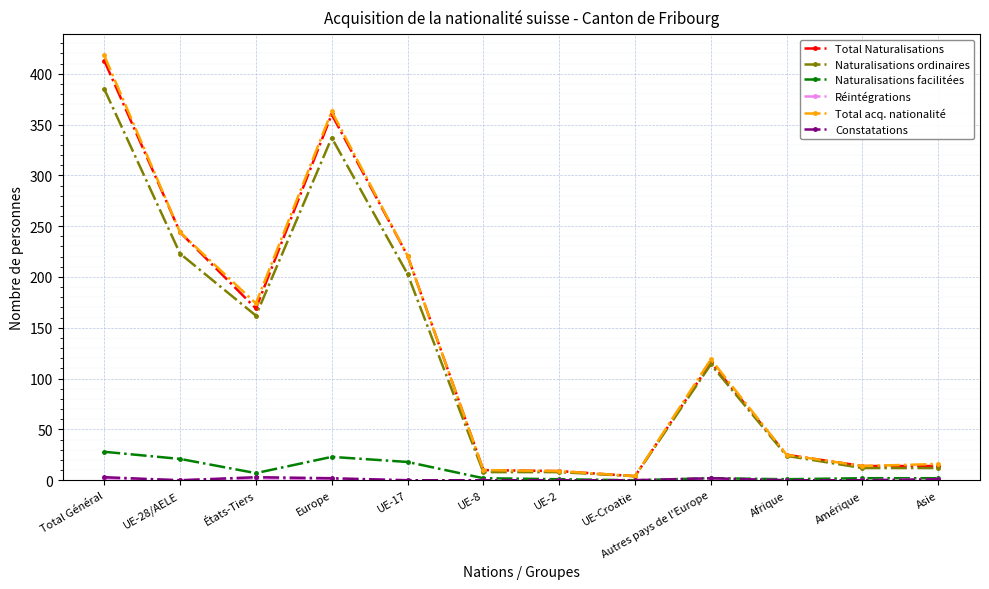

What is the label of the 12th point from the right?

Total Général